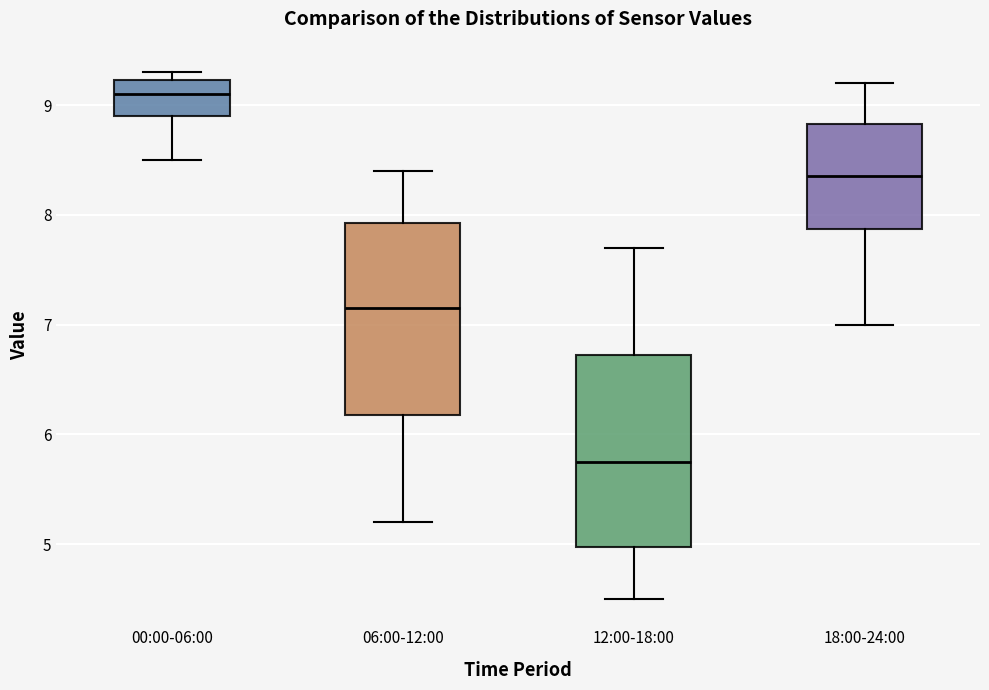

Reading left to right, read every box against the y-axis: the position of its median line, the range the box covers, and the ends of its whiskers. The values are not printed on the chart, so give them approximately, as read against the axis.

00:00-06:00: median 9.1, box 8.9 to 9.2, whiskers 8.5 to 9.3
06:00-12:00: median 7.2, box 6.2 to 7.9, whiskers 5.2 to 8.4
12:00-18:00: median 5.8, box 5.0 to 6.7, whiskers 4.5 to 7.7
18:00-24:00: median 8.4, box 7.9 to 8.8, whiskers 7.0 to 9.2